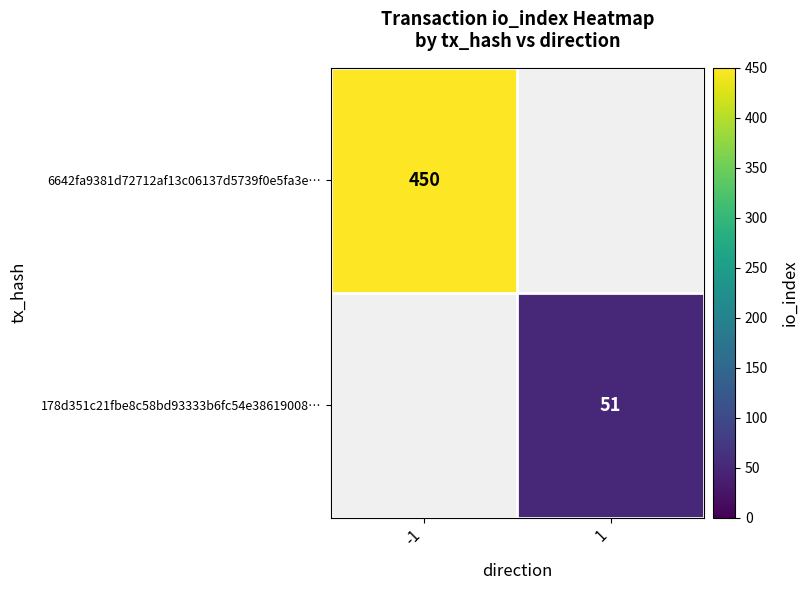

At how many categories does at least one series exceed 219?

1